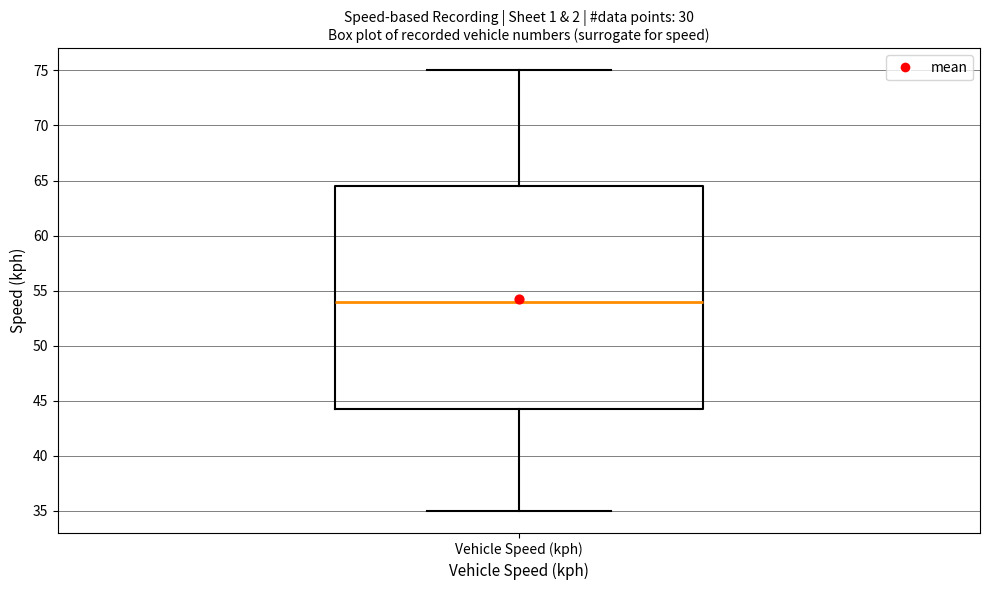

Read this box plot against the y-axis: the position of the median line, the range covered by the box, and the ends of both whiskers. The values are not printed on the chart, so give them approximately, as read against the axis.

median 54.0, box 44.5 to 64.5, whiskers 35.0 to 75.0